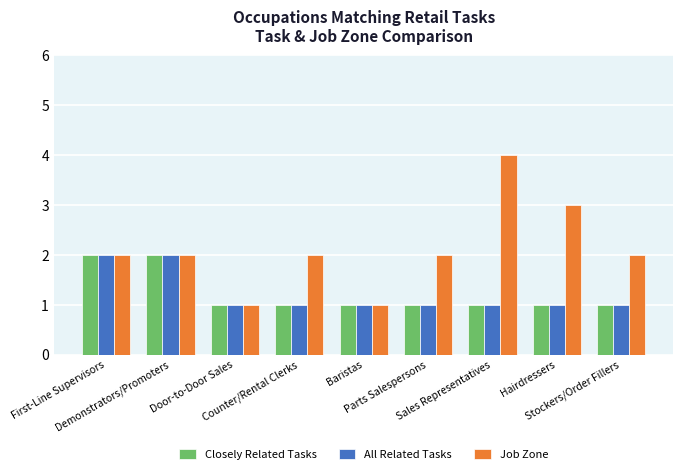

Which series changed the most between Sales Representatives and Stockers/Order Fillers?

Job Zone